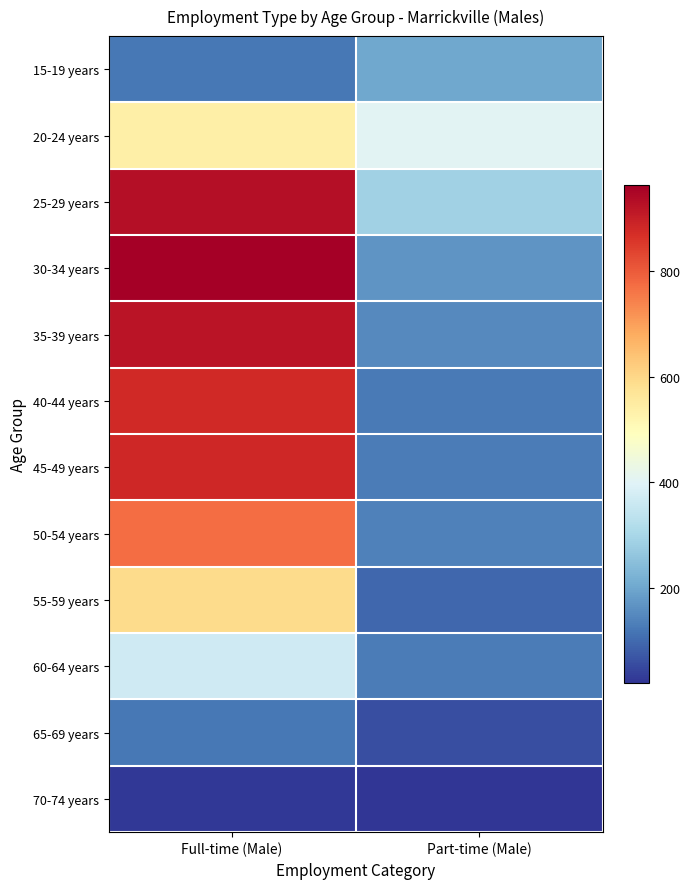

Reading left to right, what are all the values shown in this chart?

15-19 years: Full-time (Male)=120	Part-time (Male)=202
20-24 years: Full-time (Male)=536	Part-time (Male)=406
25-29 years: Full-time (Male)=931	Part-time (Male)=286
30-34 years: Full-time (Male)=962	Part-time (Male)=168
35-39 years: Full-time (Male)=921	Part-time (Male)=150
40-44 years: Full-time (Male)=879	Part-time (Male)=124
45-49 years: Full-time (Male)=882	Part-time (Male)=128
50-54 years: Full-time (Male)=771	Part-time (Male)=136
55-59 years: Full-time (Male)=594	Part-time (Male)=95
60-64 years: Full-time (Male)=369	Part-time (Male)=129
65-69 years: Full-time (Male)=123	Part-time (Male)=60
70-74 years: Full-time (Male)=27	Part-time (Male)=20